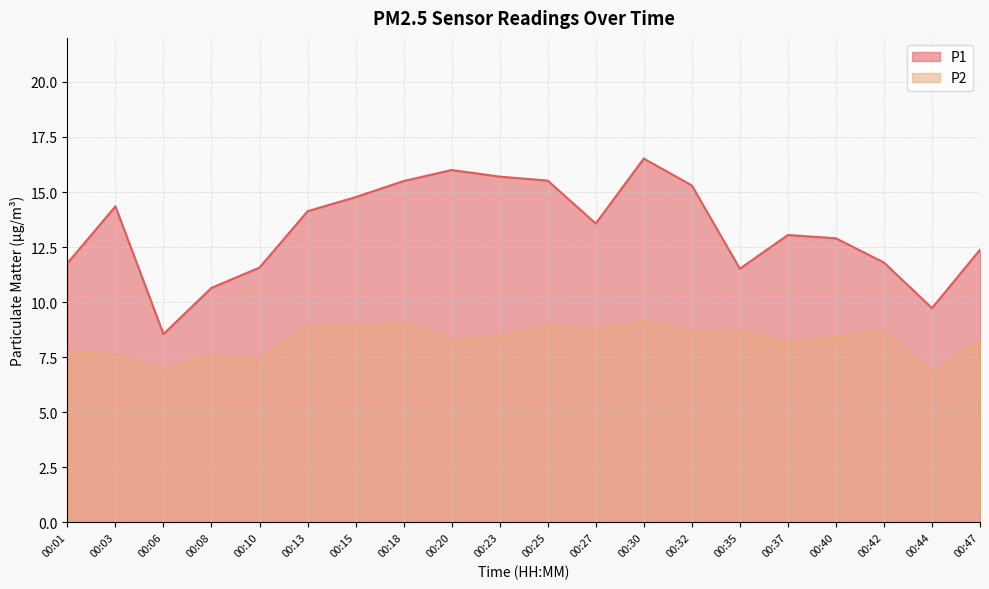

True or false: P2 and P1 cross at least once.

False